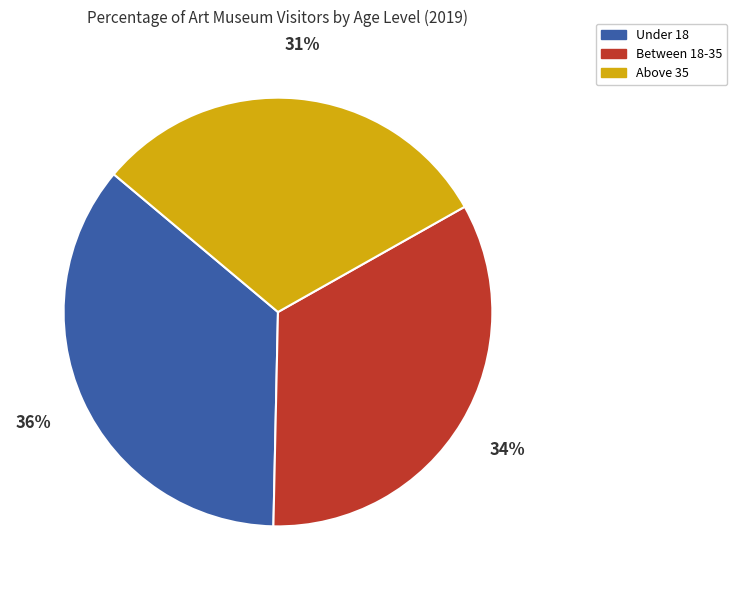

To the nearest percent, what is the average slice percentage?

33%